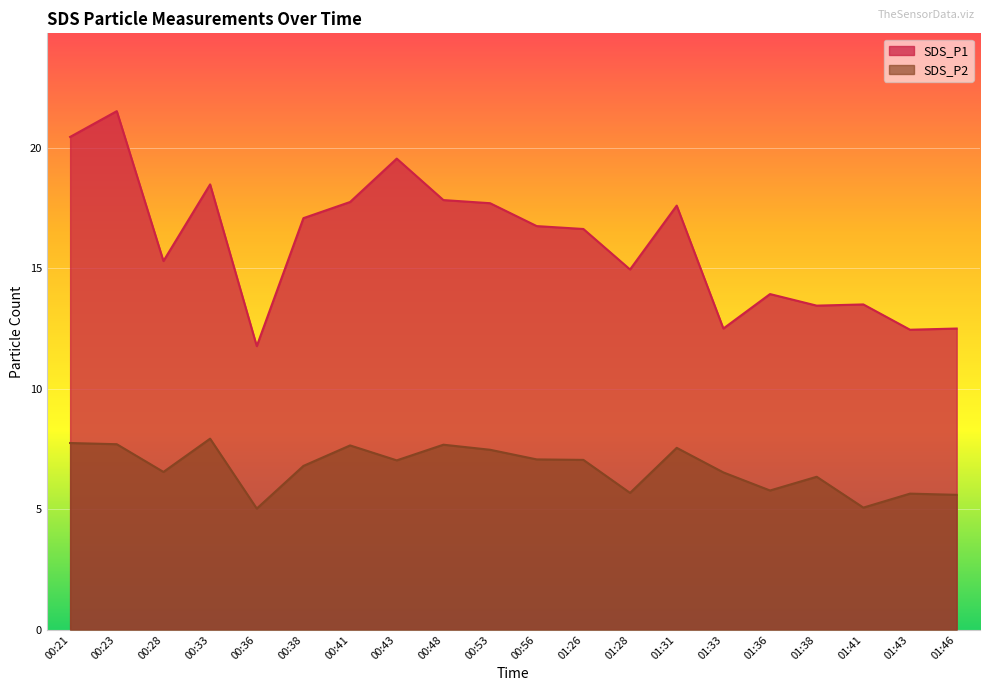

What is the difference between the maximum and minimum values in the SDS_P2 series?

2.9